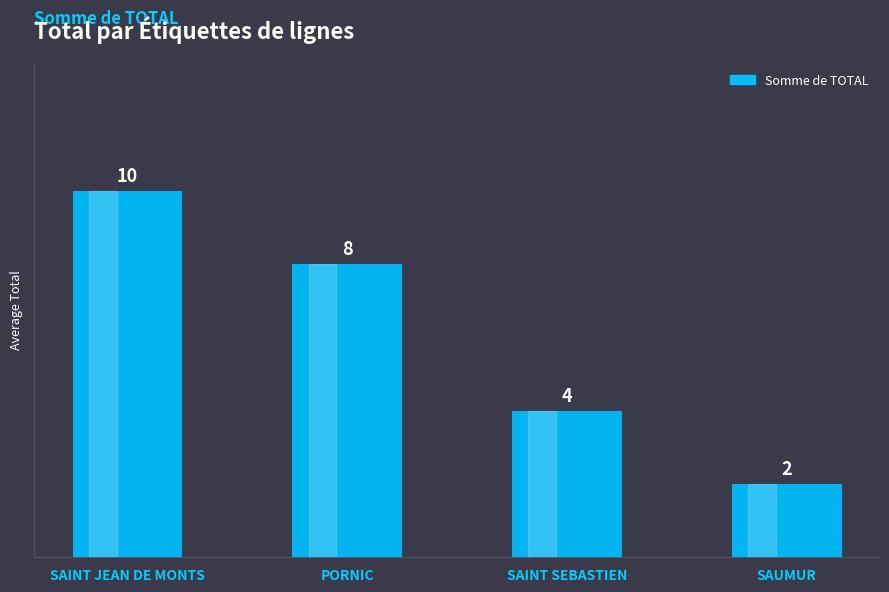

Reading left to right, transcribe all the data shown in this chart.

SAINT JEAN DE MONTS=10	PORNIC=8	SAINT SEBASTIEN=4	SAUMUR=2